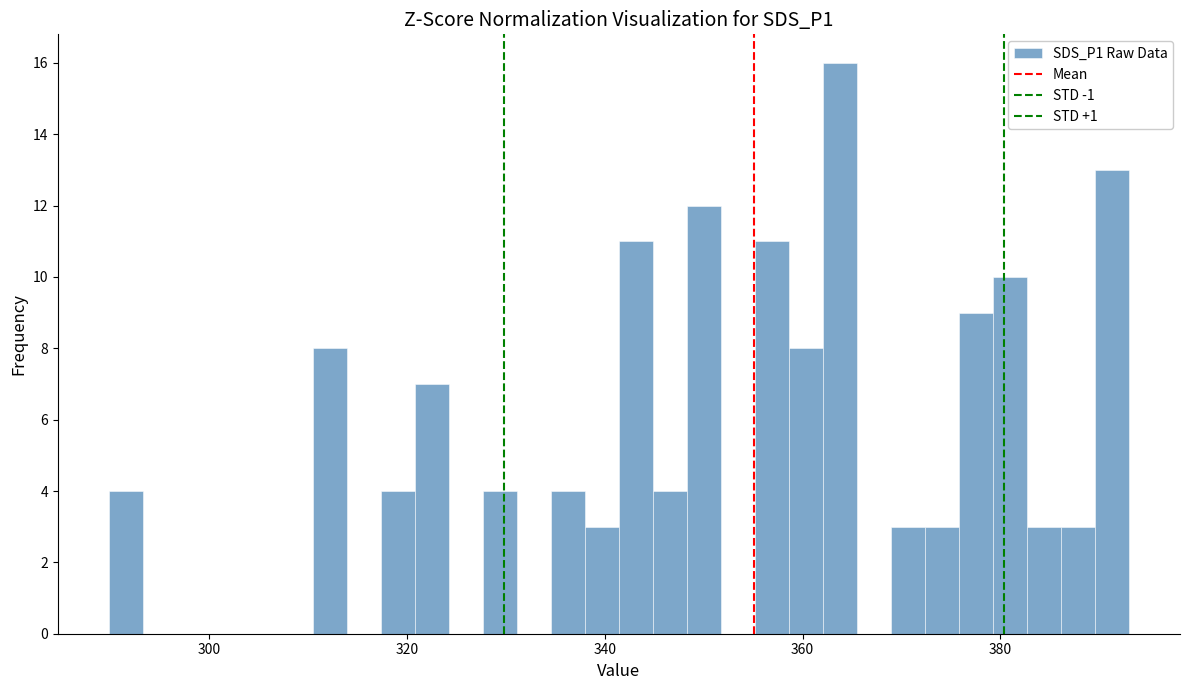

Around what value on the x-axis is the tallest bar? Give the approximate position of its centre, as read against the axis.

364